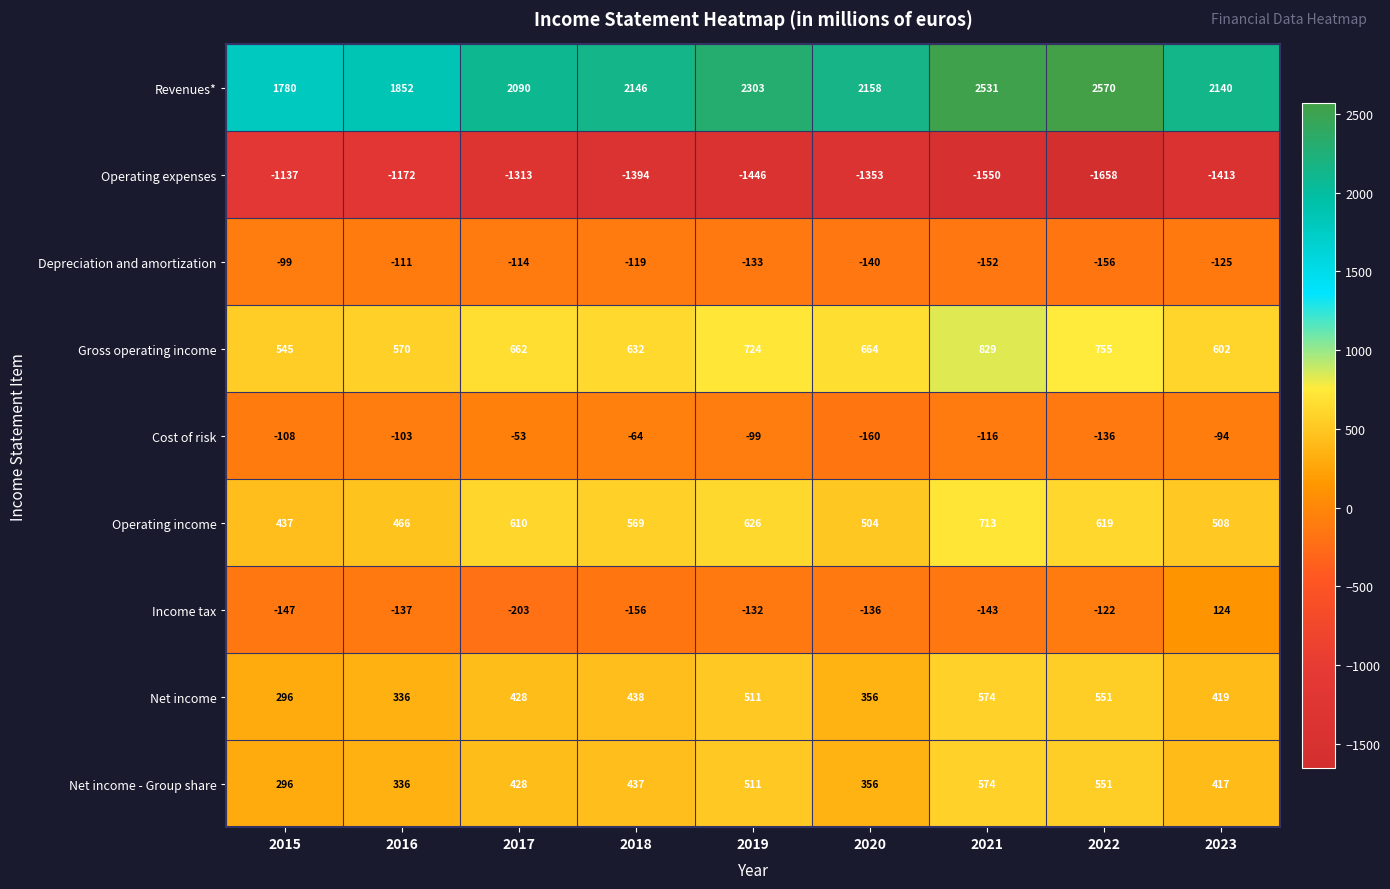

How many distinct data groups are displayed?

9